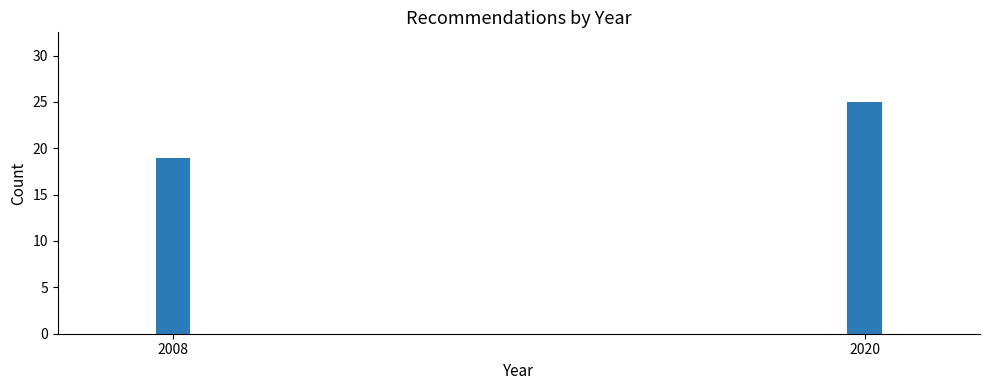

Reading left to right, extract all data points from this chart.

2008=19	2020=25